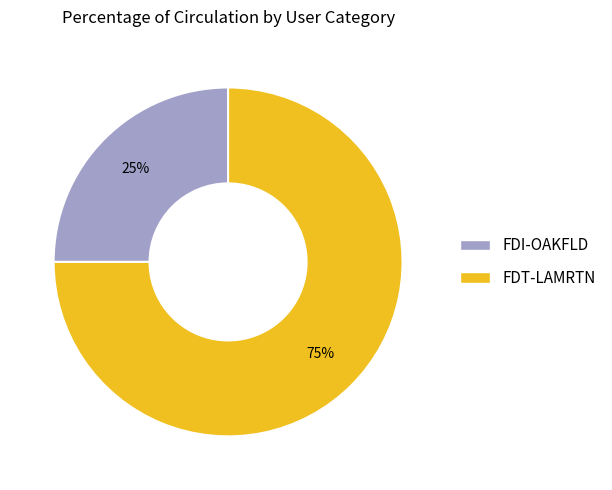

To the nearest percent, what is the combined percentage of FDT-LAMRTN and FDI-OAKFLD?

100%